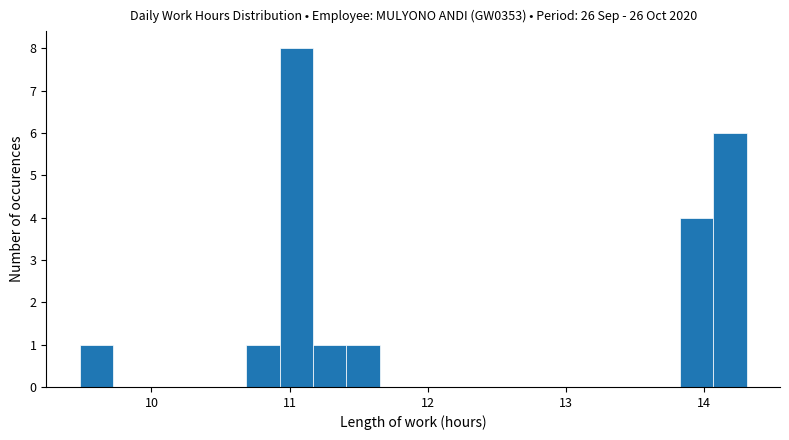

Read against the x-axis, roughly where is the centre of the tallest bar?

11.0